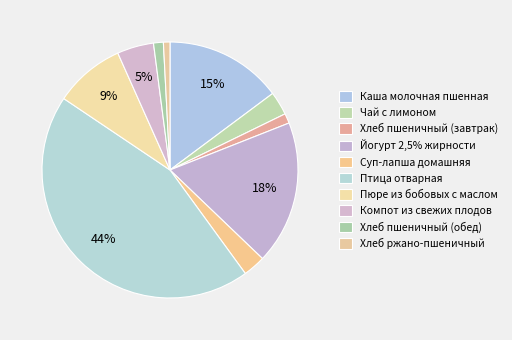

To the nearest percent, what percentage of the pie is Хлеб пшеничный (обед)?

1%